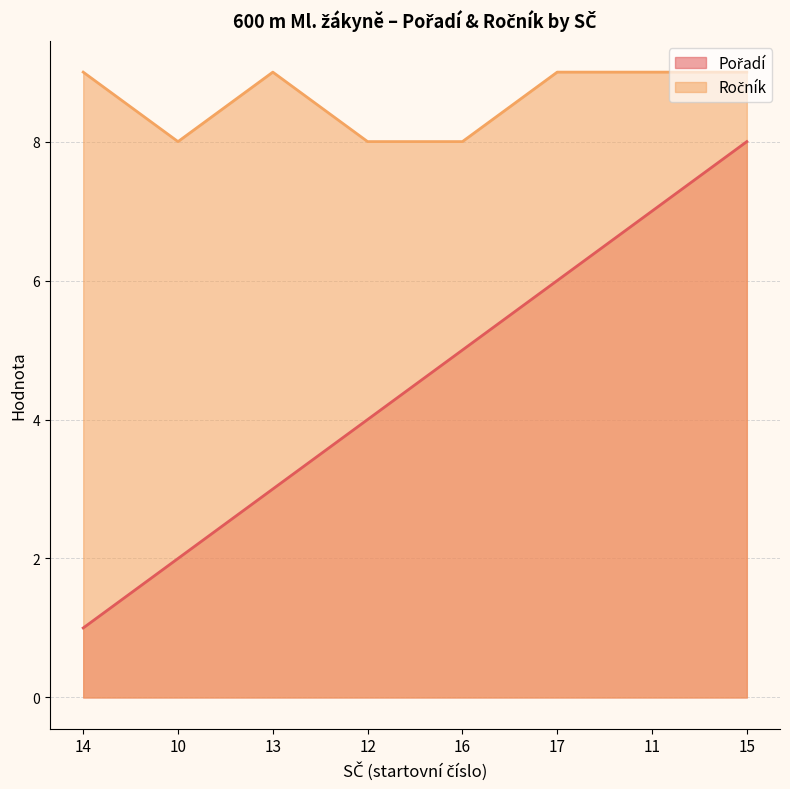

The Pořadí series shows 2 at 10. True or false?

True